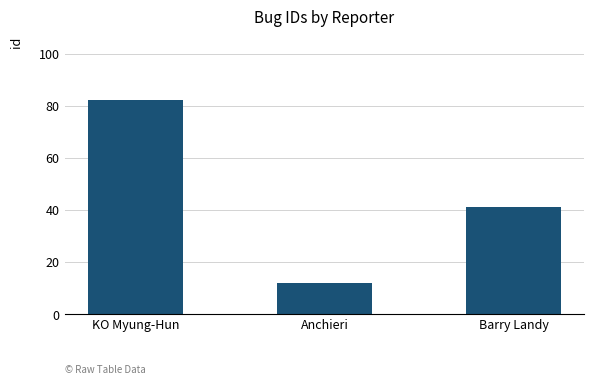

List the labels in order of value, largest first.

KO Myung-Hun, Barry Landy, Anchieri